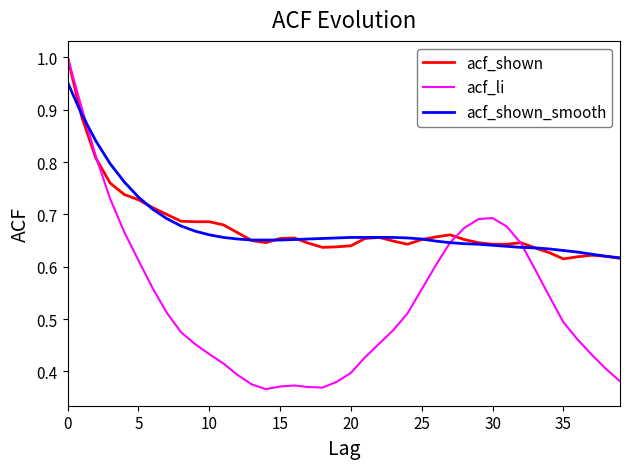

What is the greatest value displayed?

1.0